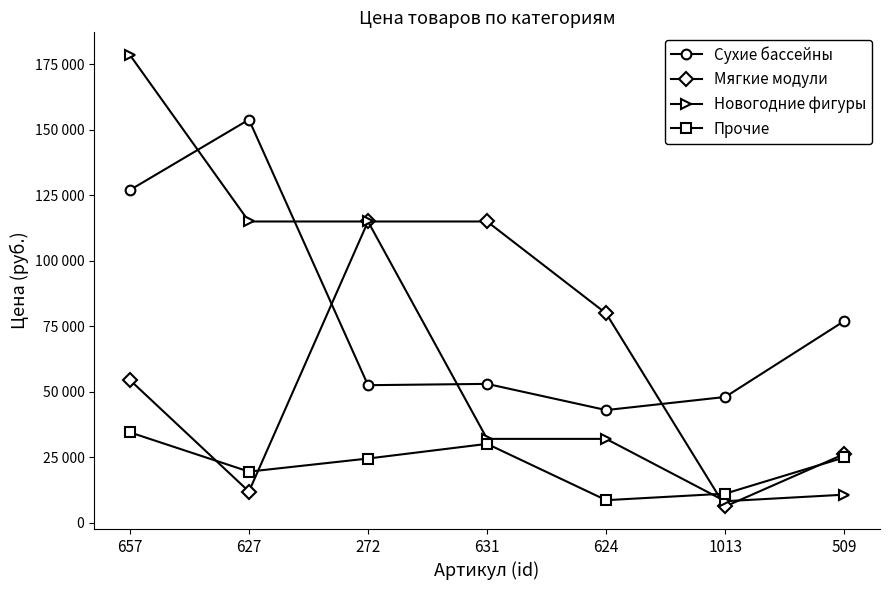

After their last crossing, which series has the higher values: Сухие бассейны or Мягкие модули?

Сухие бассейны